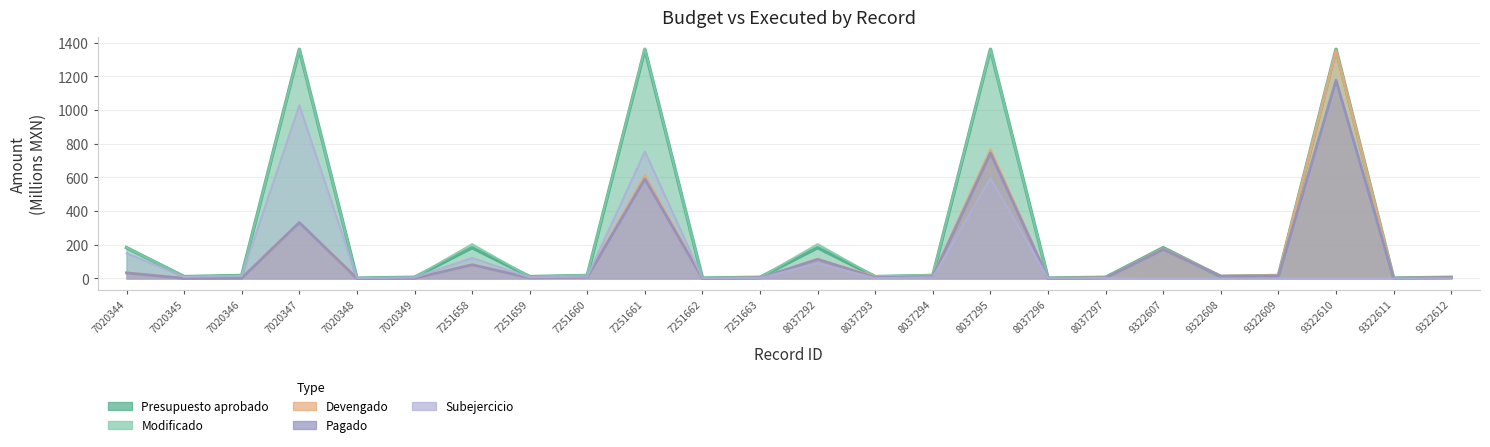

At how many categories does at least one series exceed 935?

4